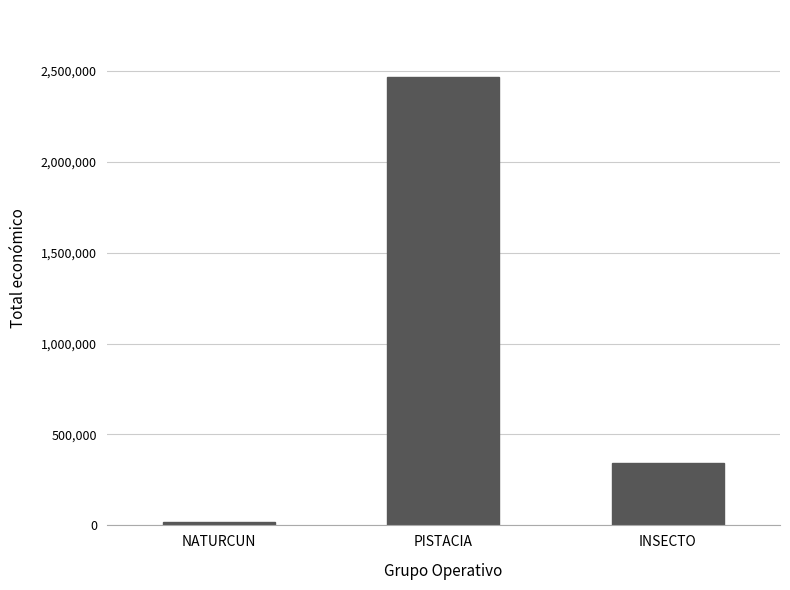

At which category does the chart reach its peak across all series?

PISTACIA